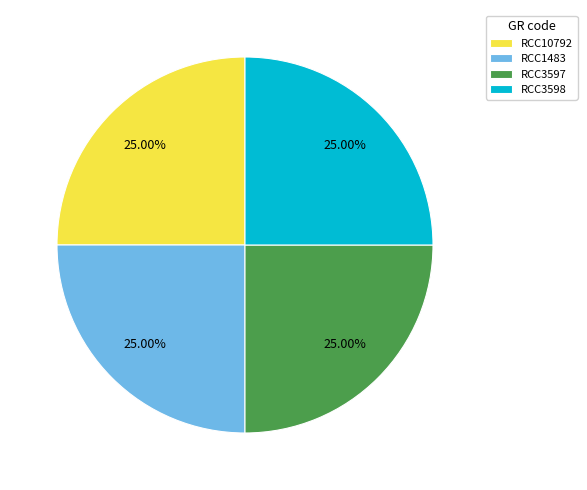

Is there a majority slice in this chart?

No